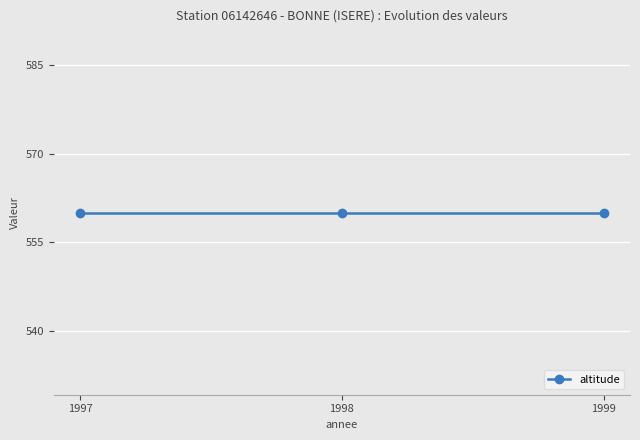

Which label corresponds to the smallest value in the chart?

1997